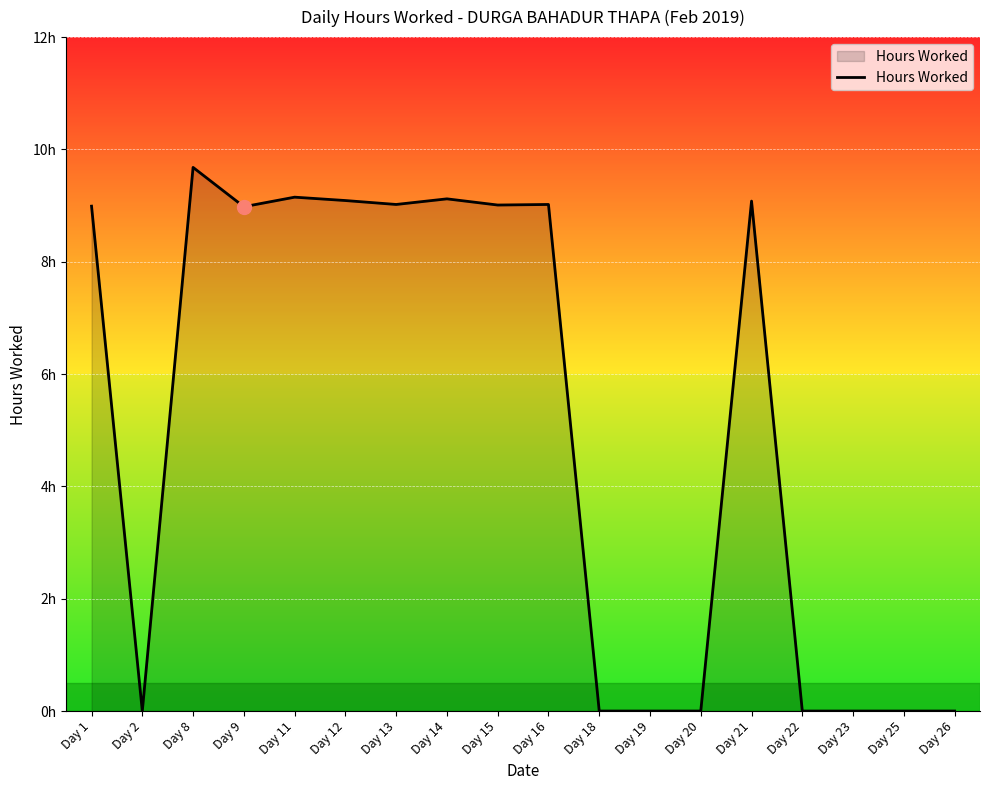

List the labels in order of value, smallest first.

Day 2, Day 18, Day 19, Day 20, Day 22, Day 23, Day 25, Day 26, Day 9, Day 1, Day 15, Day 13, Day 16, Day 21, Day 12, Day 14, Day 11, Day 8